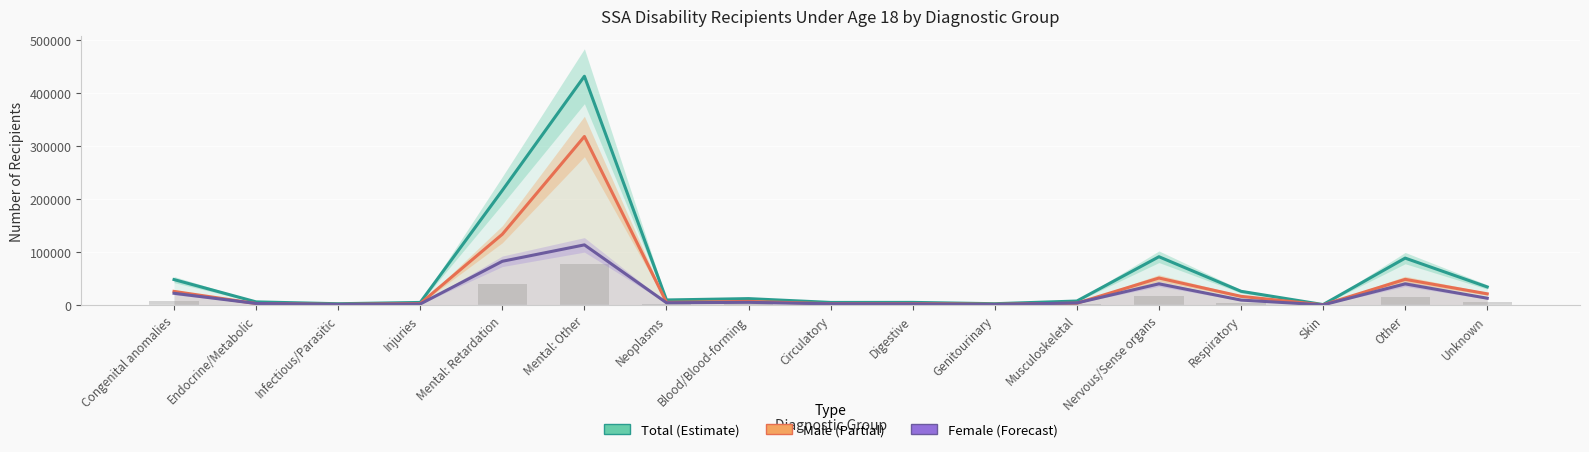

Reading left to right, transcribe all the data shown in this chart.

Total: 48130	6080	2610	5050	216110	431200	9700	12250	5040	5130	2660	7700	91140	26040	1030	88560	34260
Male: 25830	2970	1340	2960	133520	317700	5290	6990	2620	2860	1500	3640	51040	16540	560	48550	21270
Female: 22300	3110	1270	2090	82590	113500	4410	5260	2420	2270	1160	4060	40100	9500	470	40010	12990